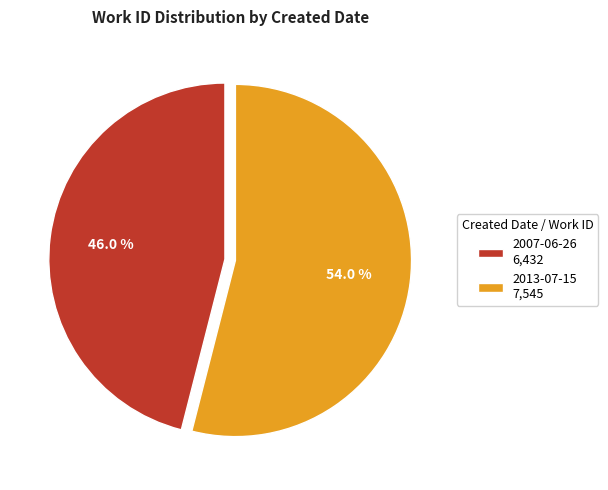

Do 2013-07-15 and 2007-06-26 together represent more than half of the pie?

Yes